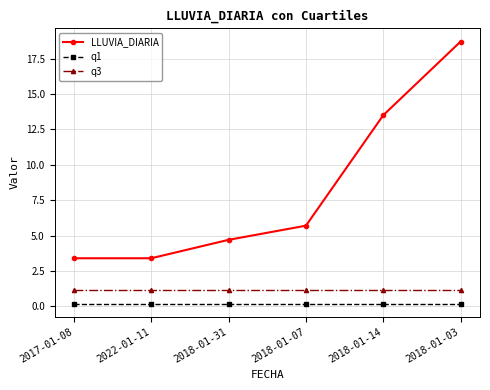

What is the difference between the highest and lowest values at 2017-01-08?

3.2